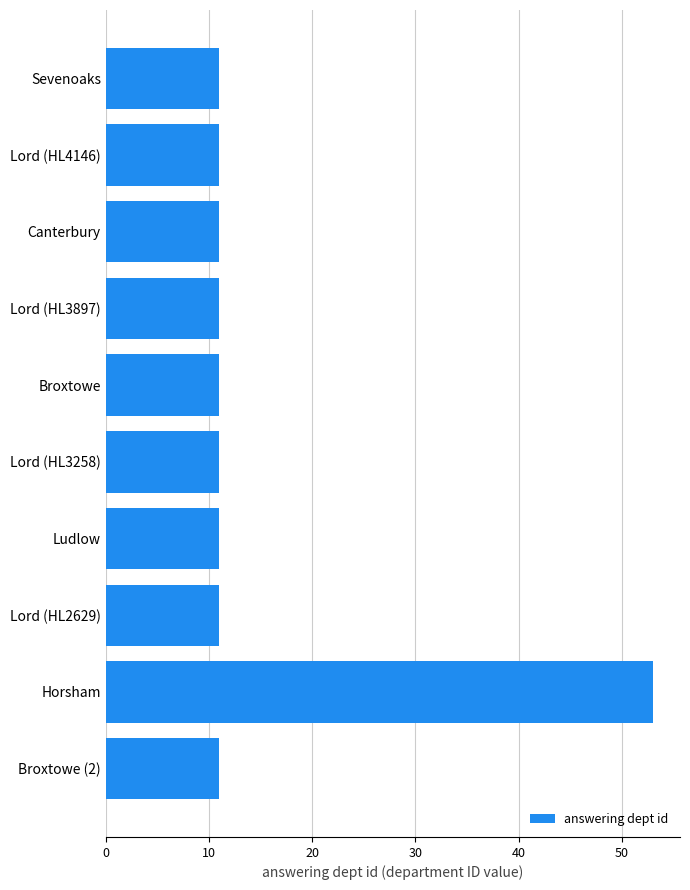

The chart shows a value of 11 at Lord (HL3258). True or false?

True